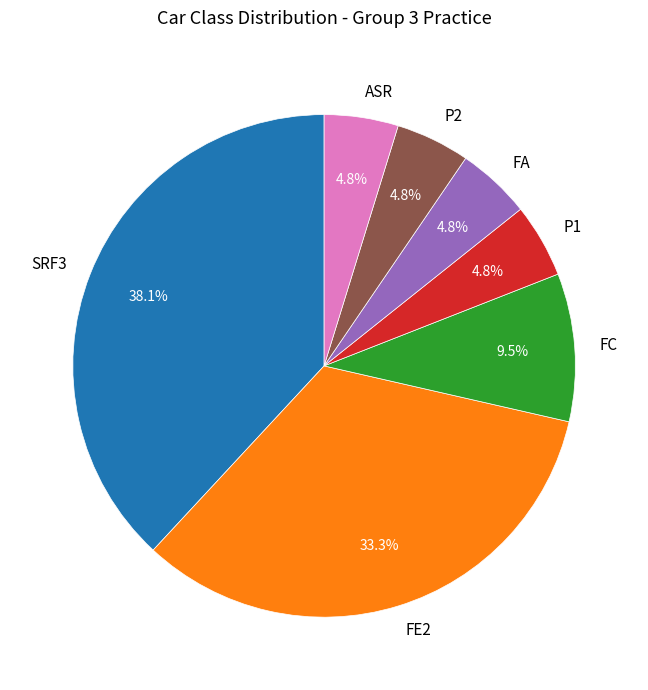

Count the number of slices in the pie.

7